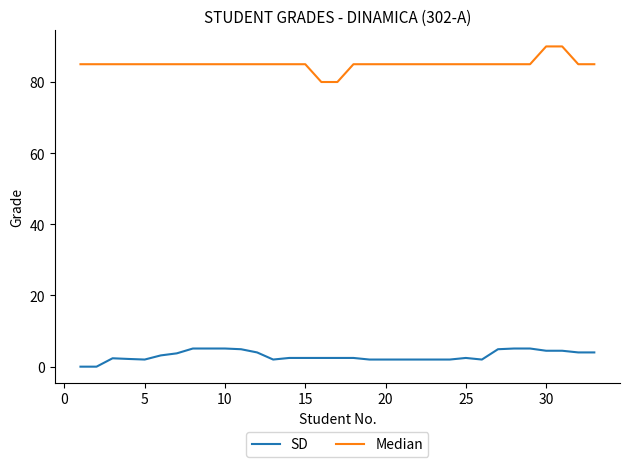

Count the number of categories in the chart.

33